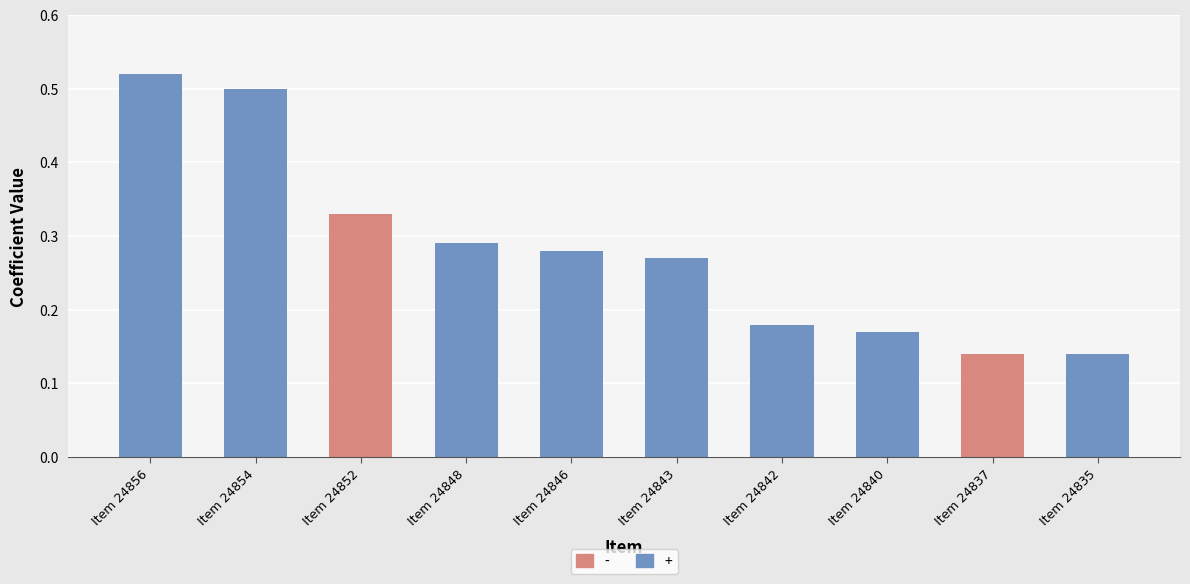

Does the chart contain stacked bars?

No